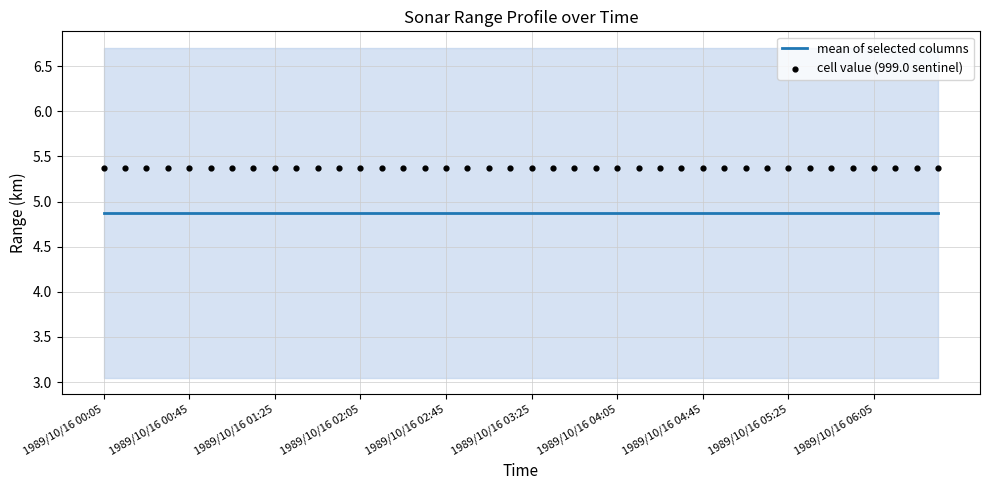

What is the total value across all series at 26?

10.2